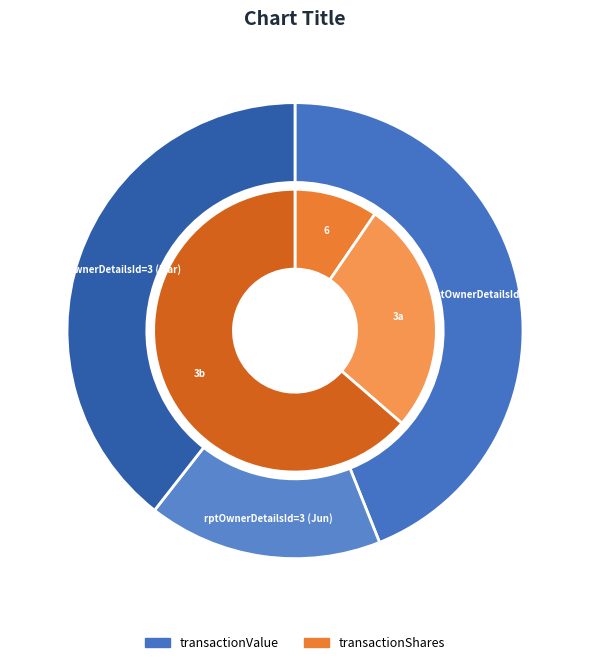

To the nearest percent, what portion does 3 represent?

39%